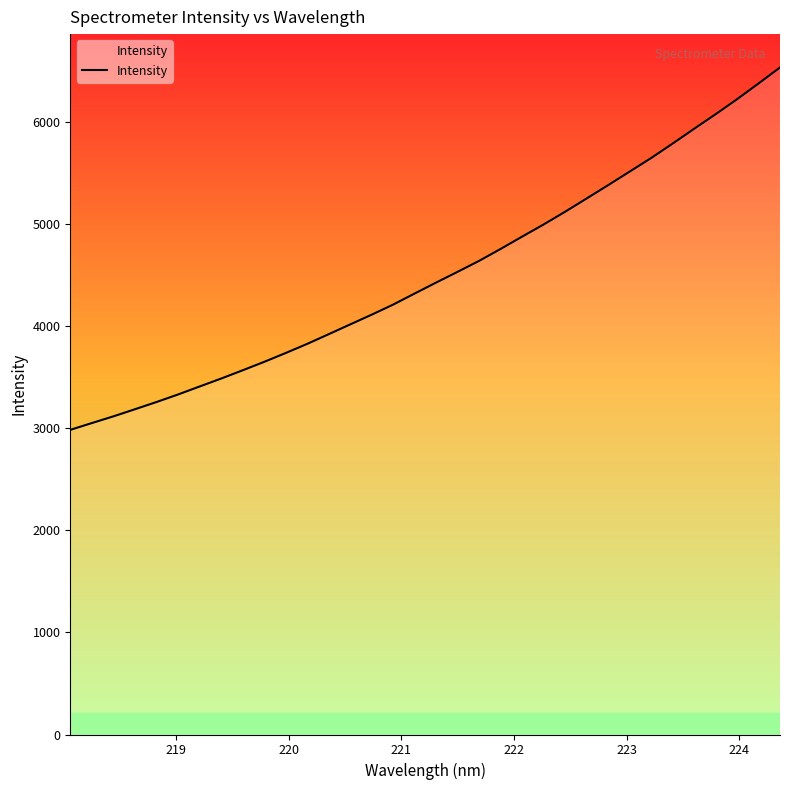

What is the maximum value shown in the chart?

6535.8